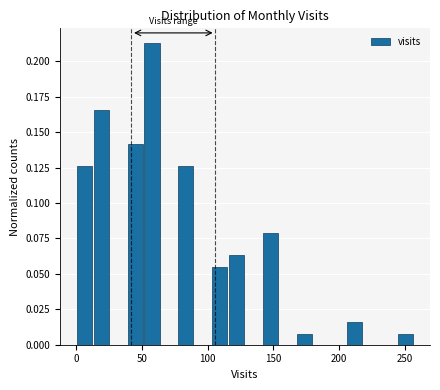

Around what value on the x-axis is the tallest bar? Give the approximate position of its centre, as read against the axis.

60